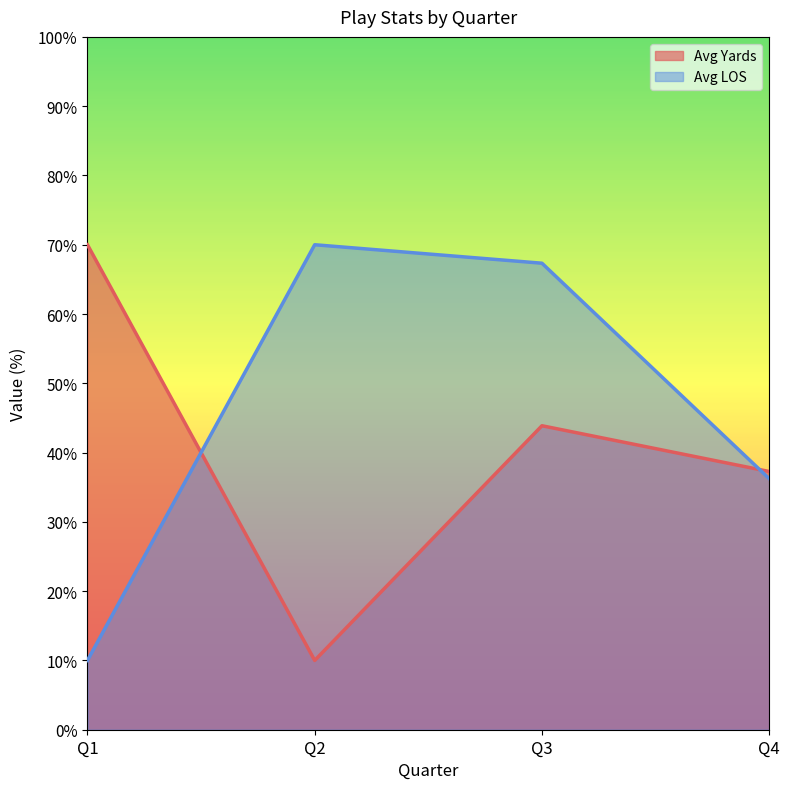

What are all the series names shown in the legend?

Avg Yards, Avg LOS